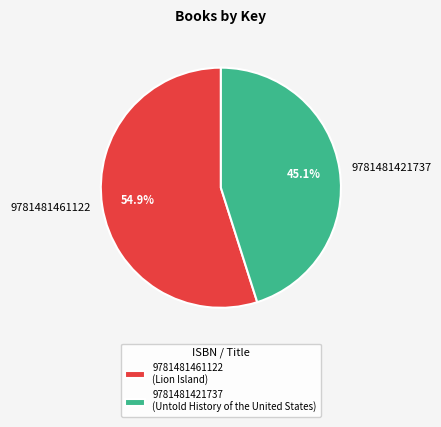

What is the largest slice in the pie chart?

9781481461122